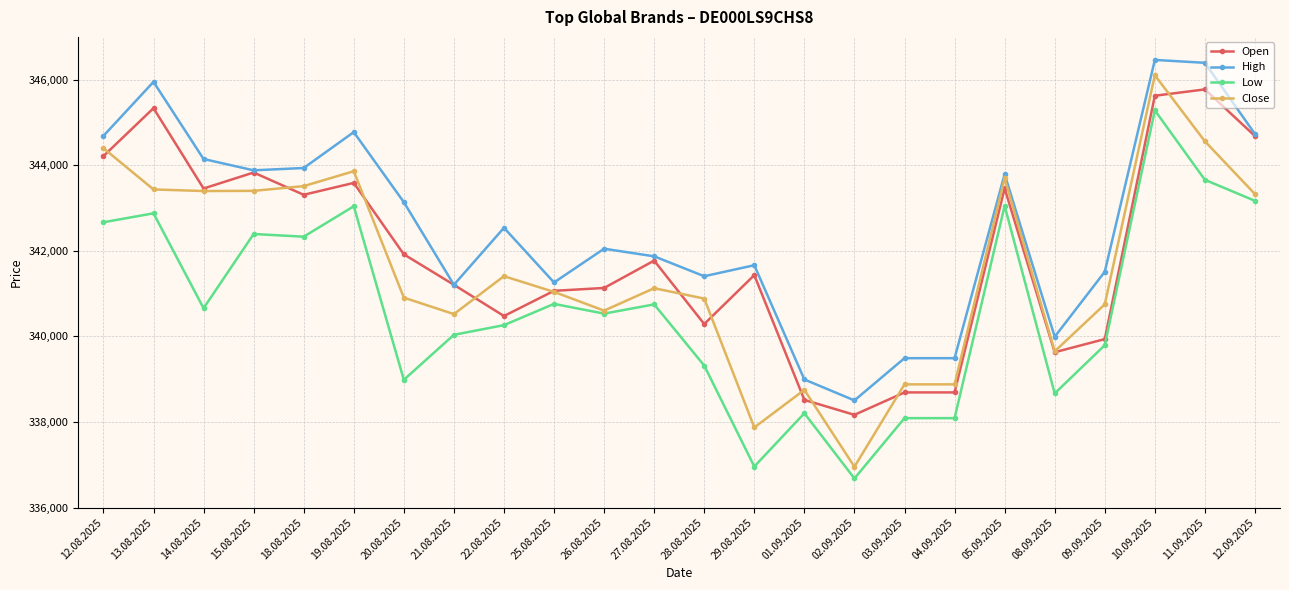

Where is the first local maximum for Open?

13.08.2025